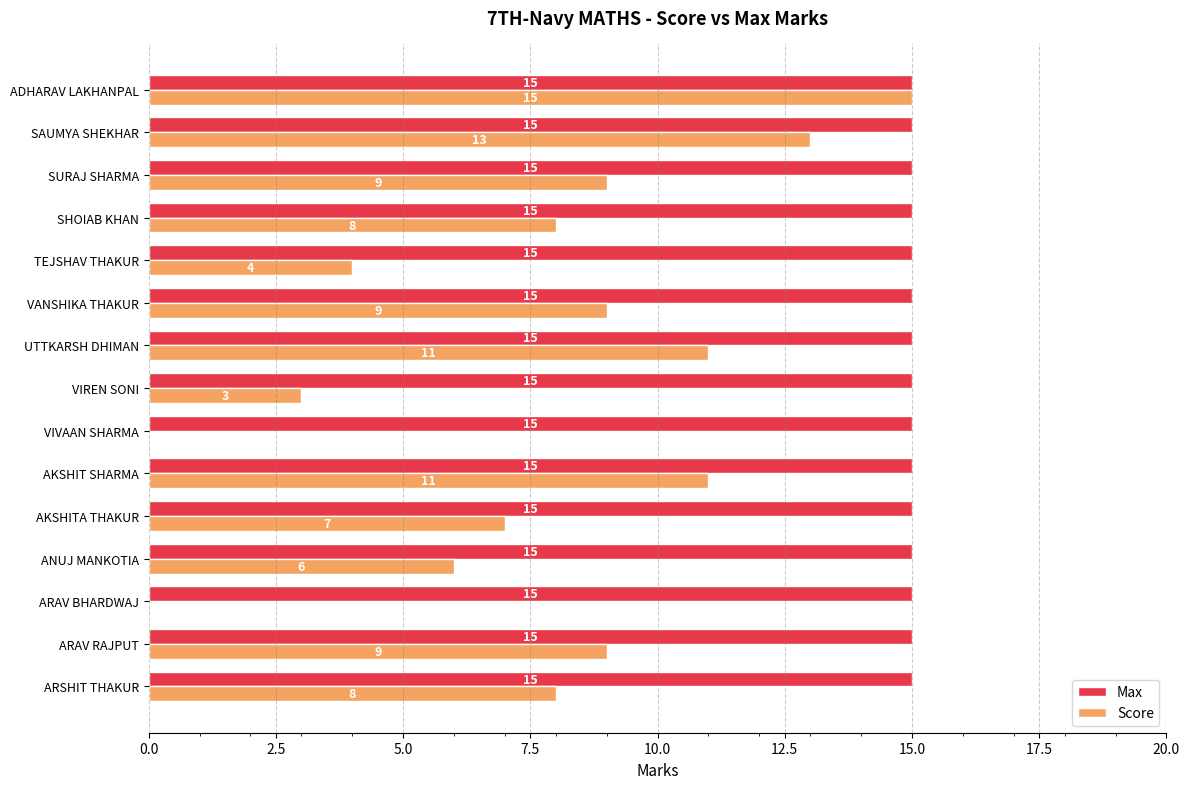

What value does the Score series have at TEJSHAV THAKUR?

4